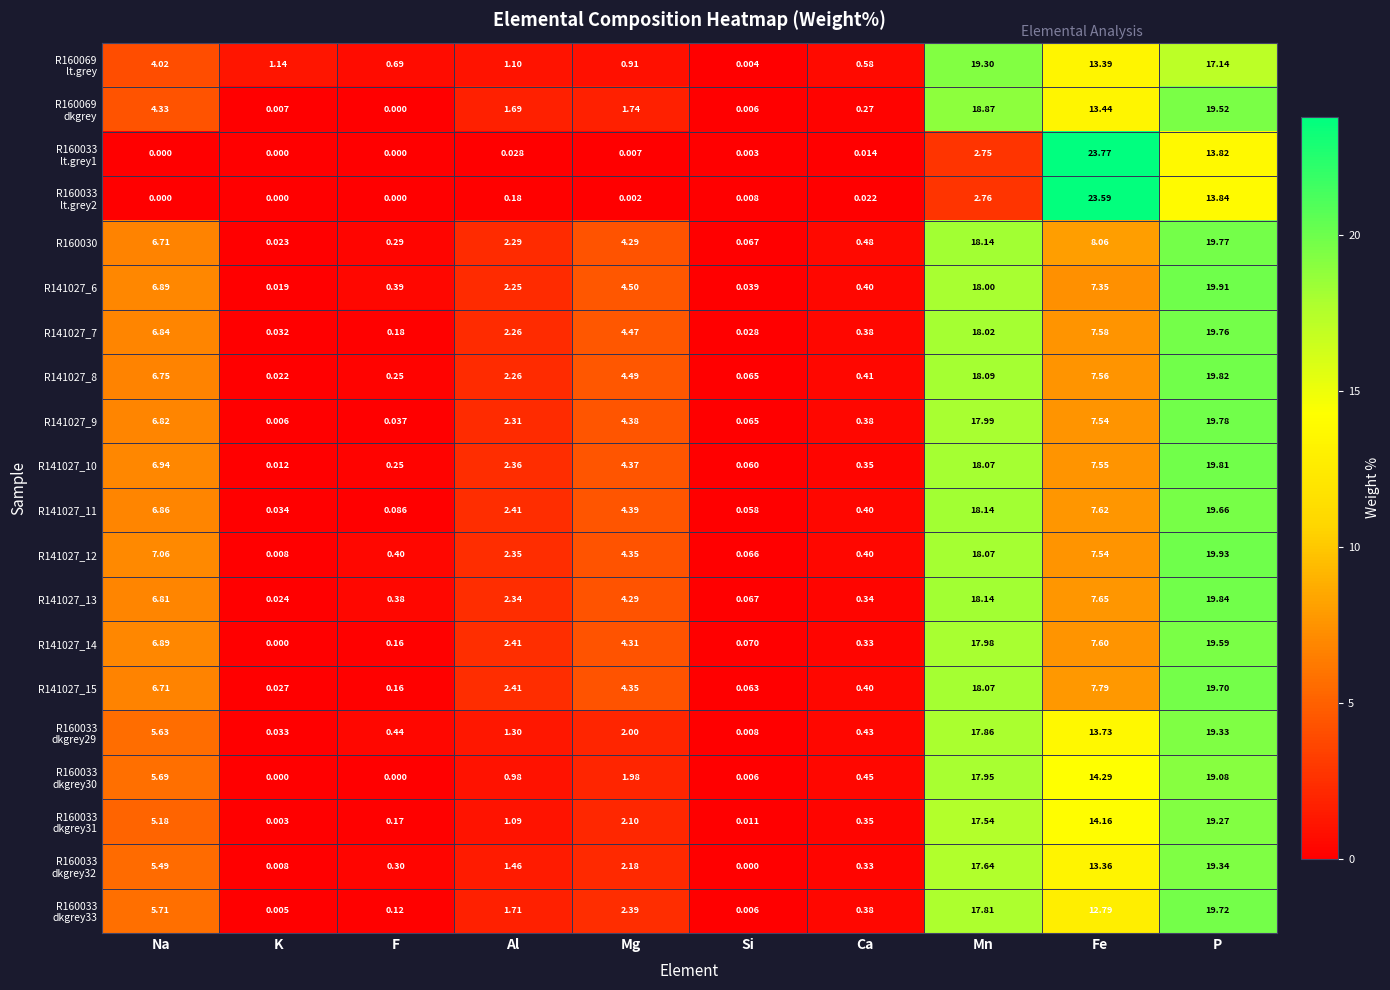

List the labels in order of R141027_8 value, smallest first.

K, Si, F, Ca, Al, Mg, Na, Fe, Mn, P